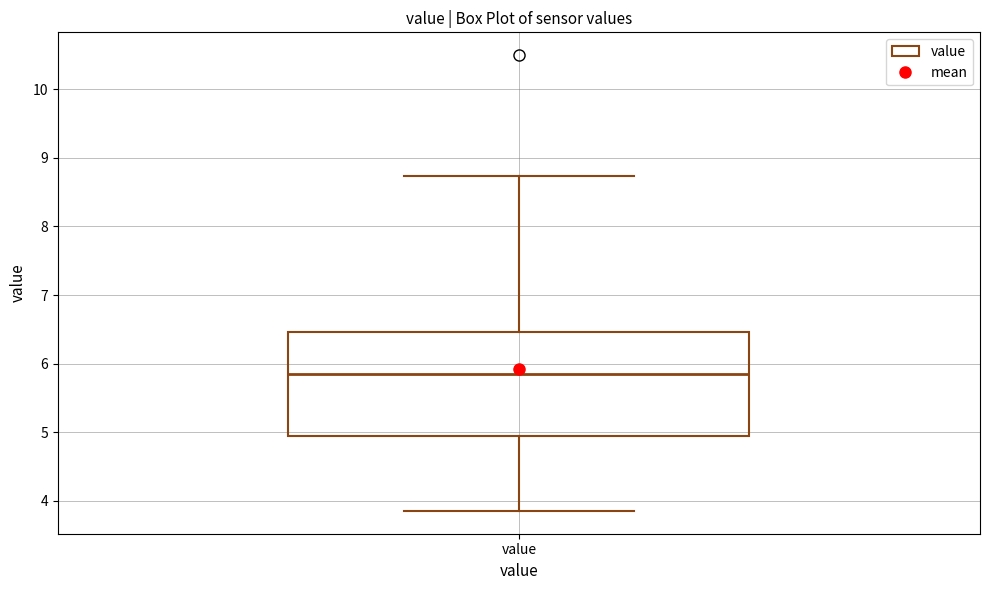

Read this box plot against the y-axis: the position of the median line, the range covered by the box, and the ends of both whiskers. The values are not printed on the chart, so give them approximately, as read against the axis.

median 5.9, box 4.9 to 6.5, whiskers 3.9 to 8.7